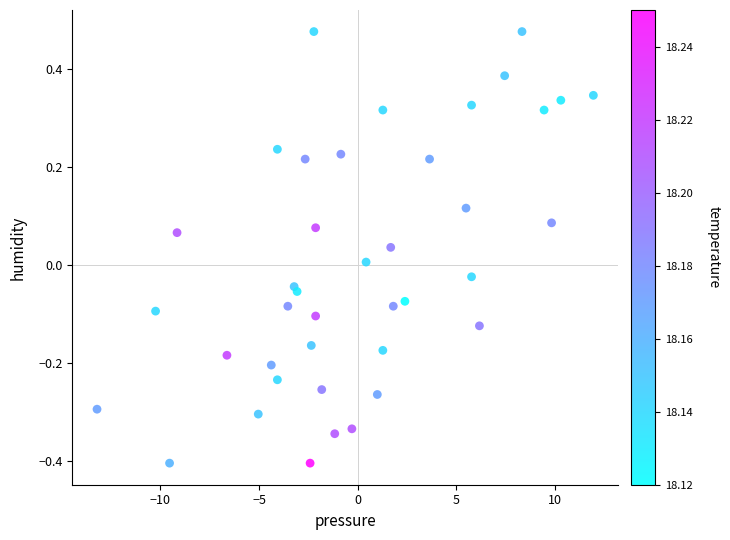

What is the range of X values (max minus min)?

25.2